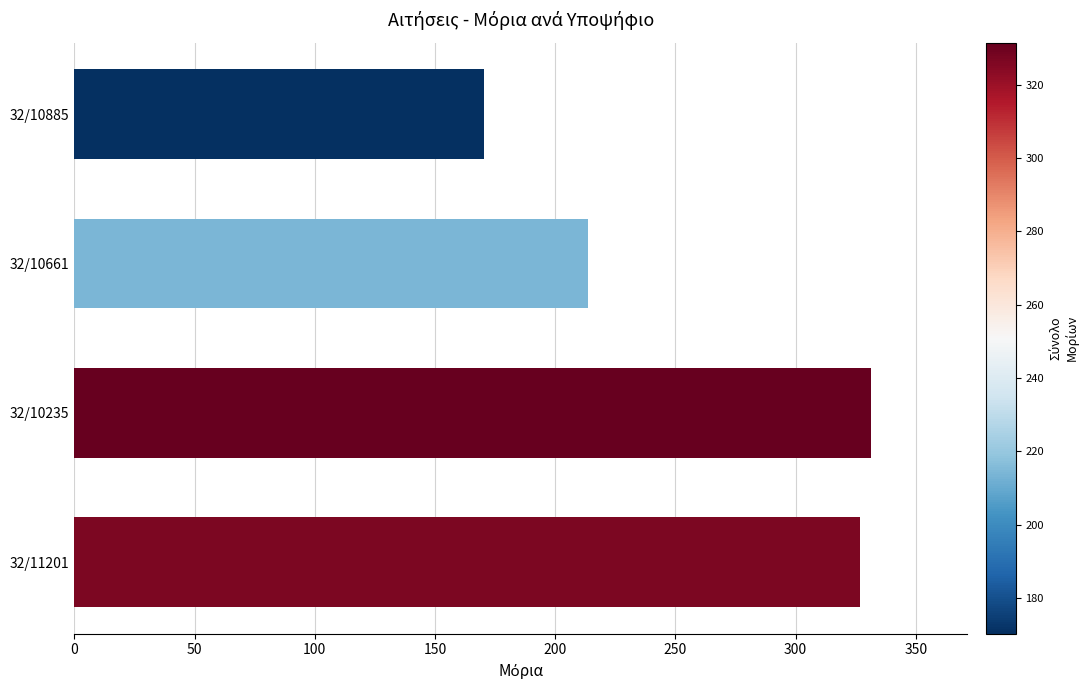

What is the maximum value shown in the chart?

331.6